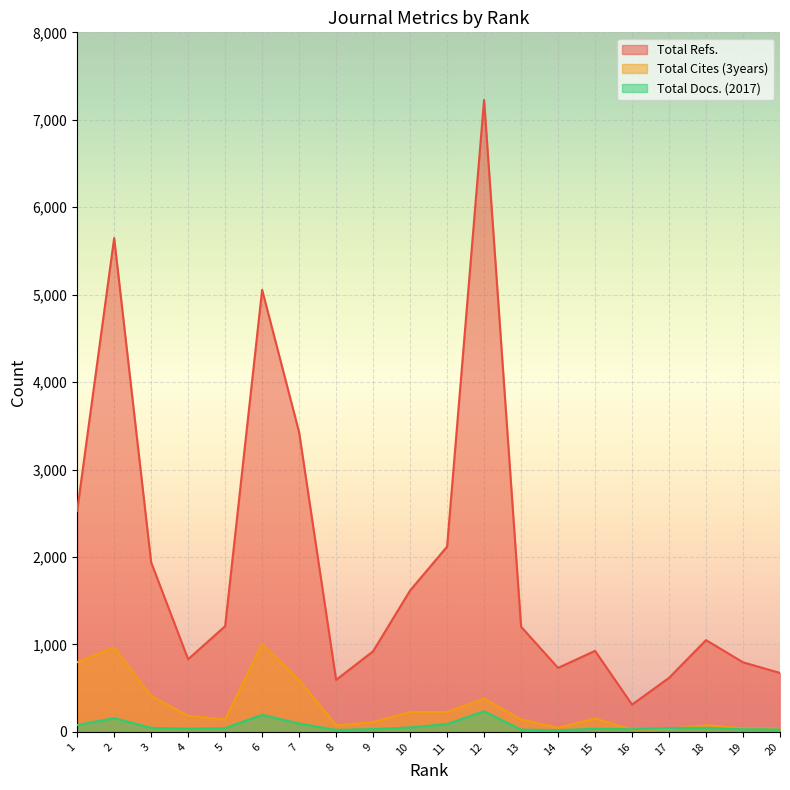

True or false: Total Cites (3years) has more than 1 interior local peaks.

True